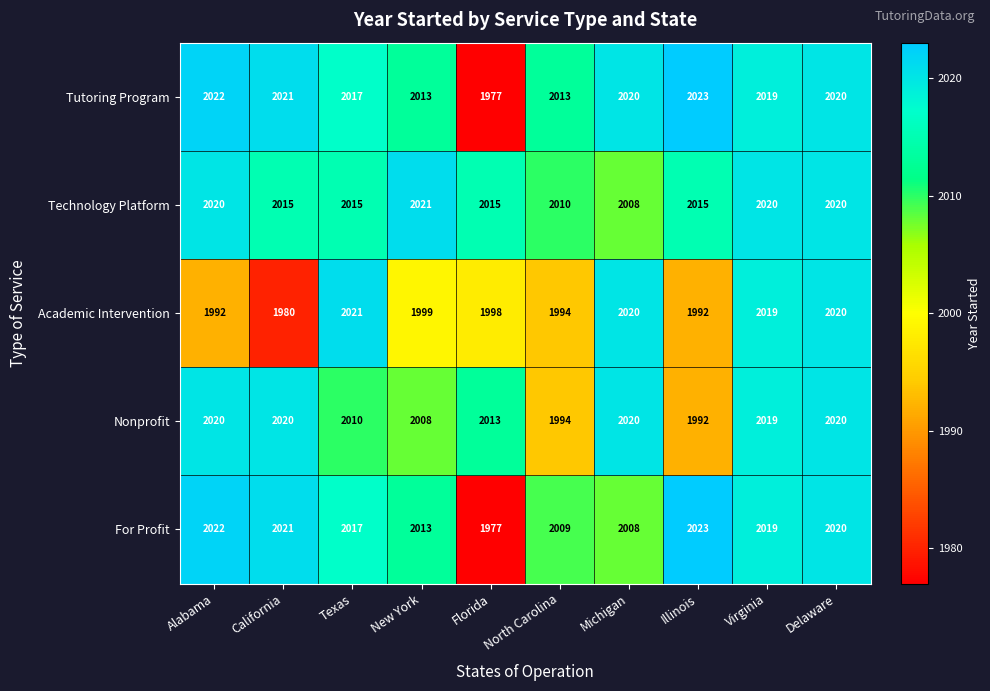

List the labels in order of For Profit value, largest first.

Illinois, Alabama, California, Delaware, Virginia, Texas, New York, North Carolina, Michigan, Florida